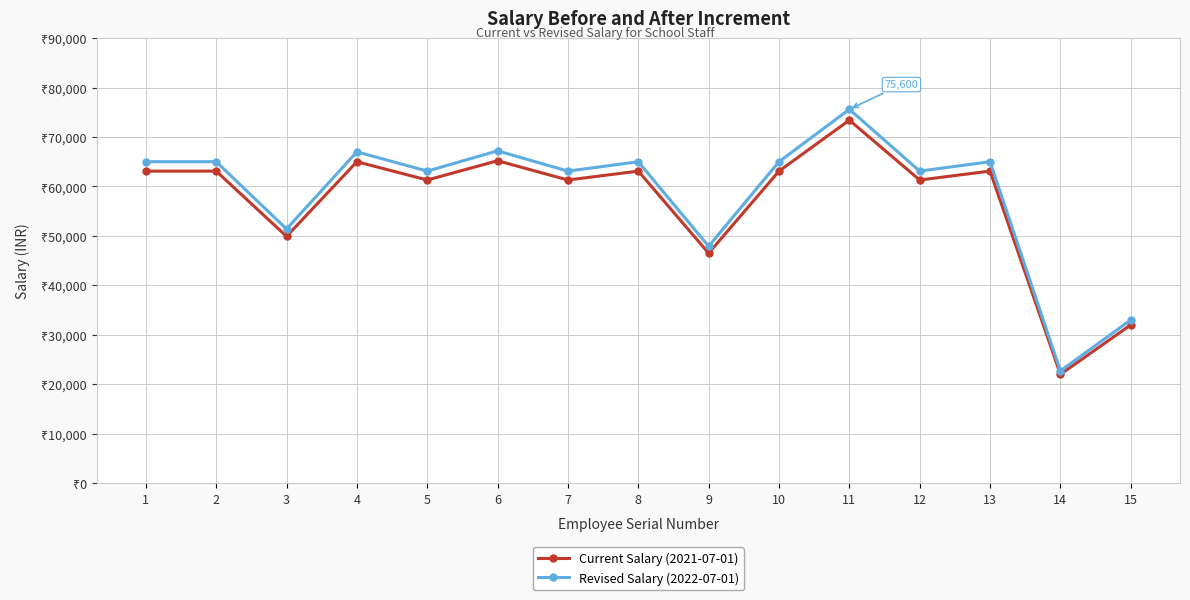

Which series has the largest total across all categories?

Revised Salary (2022-07-01)